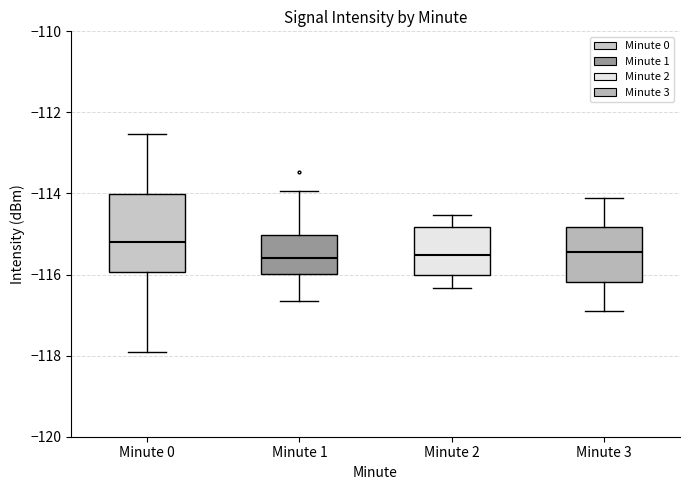

Reading left to right, transcribe this box plot: for each box, give where its median line is, the range the box spans, and where its two whiskers end, as read against the y-axis. The values are not printed on the chart, so give them approximately, as read against the axis.

Minute 0: median -115.2, box -116.0 to -114.0, whiskers -118.0 to -112.6
Minute 1: median -115.6, box -116.0 to -115.0, whiskers -116.6 to -114.0
Minute 2: median -115.6, box -116.0 to -114.8, whiskers -116.4 to -114.6
Minute 3: median -115.4, box -116.2 to -114.8, whiskers -116.8 to -114.0